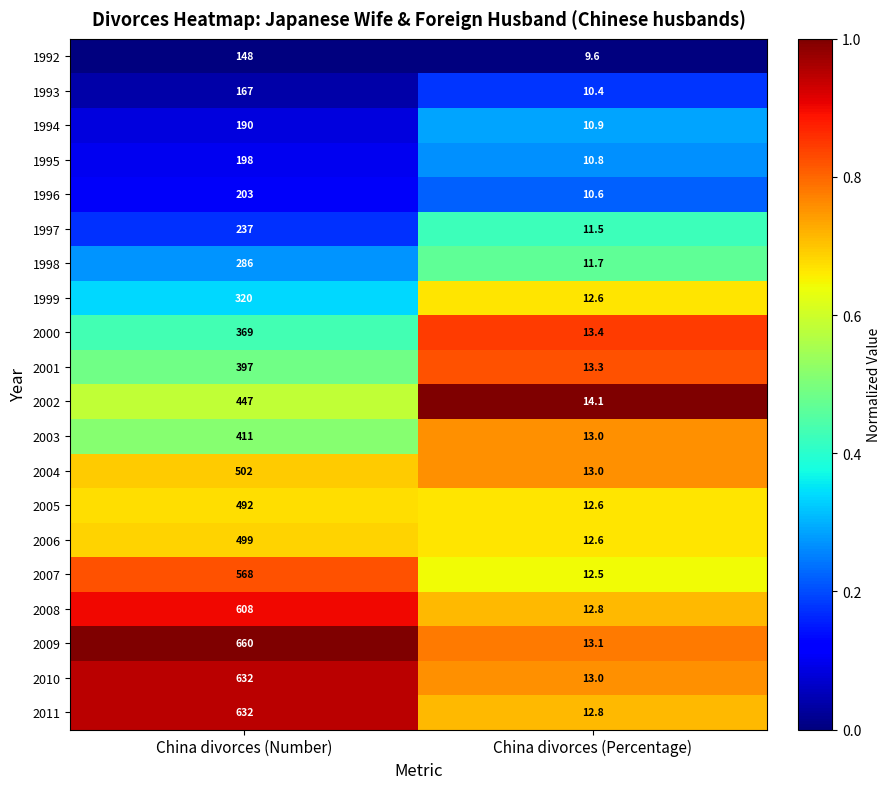

The 1993 series shows 10.4 at China divorces (Percentage). True or false?

True